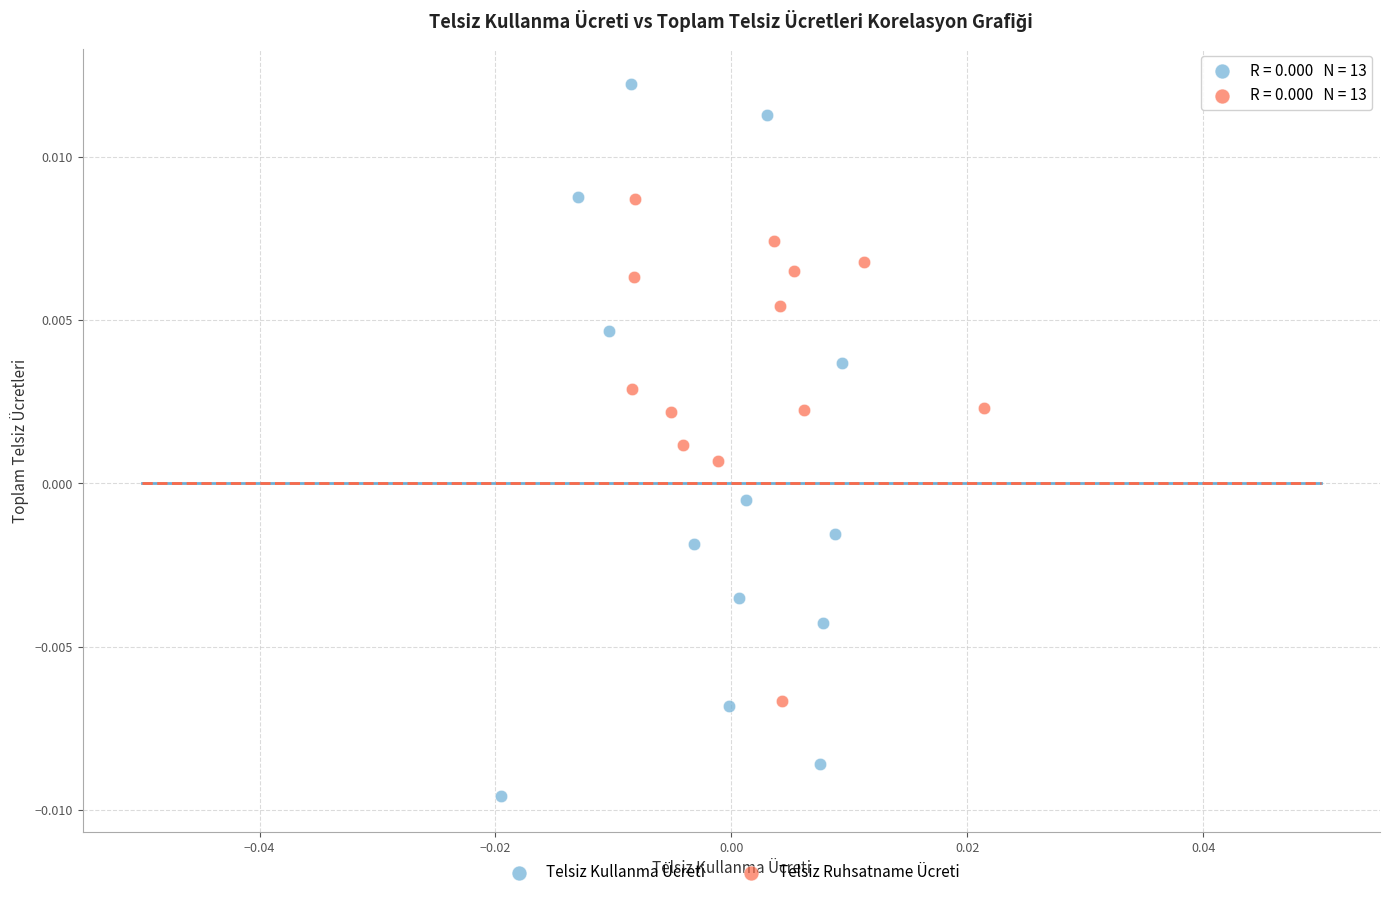

Which series contains the highest Y value?

Telsiz Kullanma Ücreti